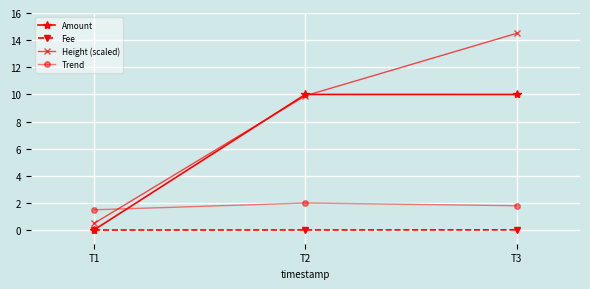

Which series has the largest range (max minus min)?

Height (scaled)